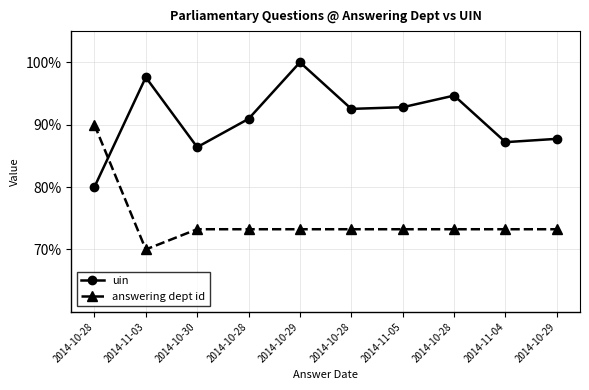

How many data points does each series have?

10